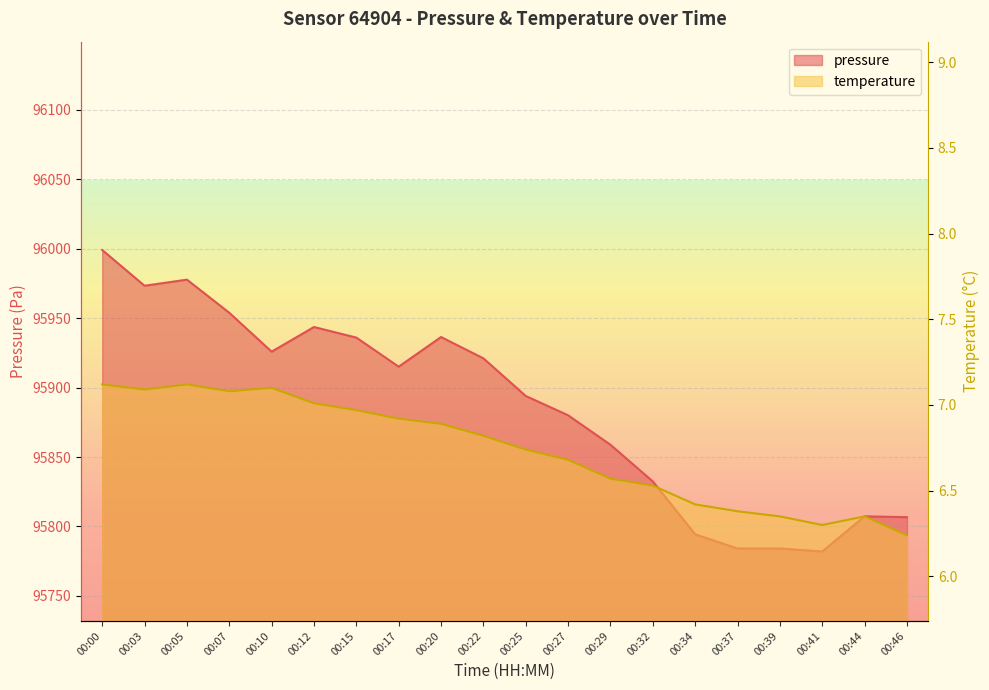

What is the difference between the pressure values at 00:32 and 00:39?

48.3